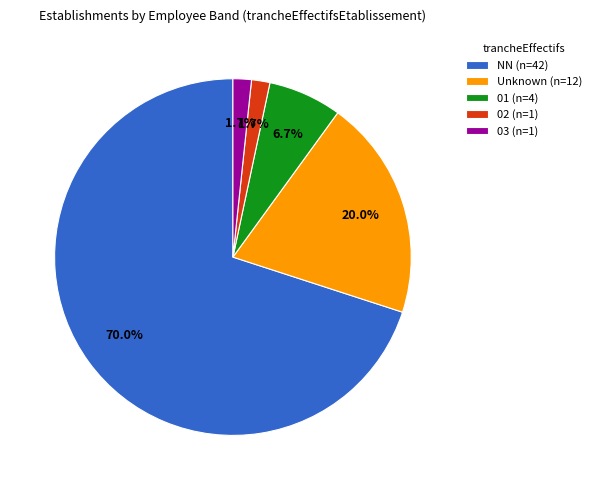

How many slices are in this pie chart?

5